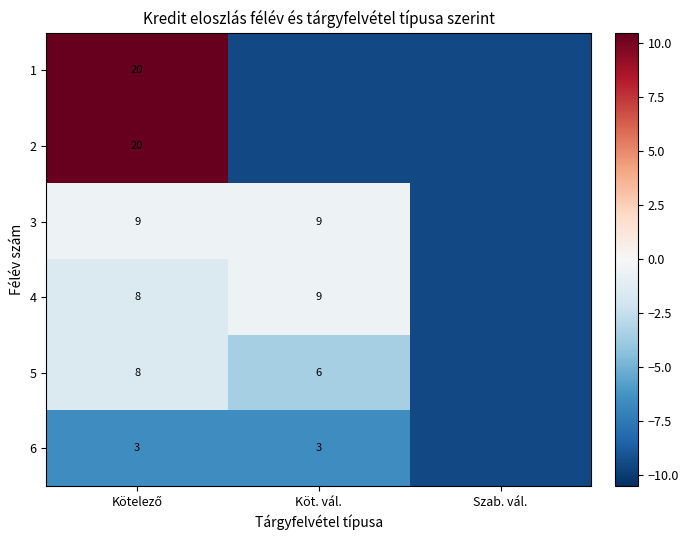

True or false: 5 has a value of 2.0 at Köt. vál..

False